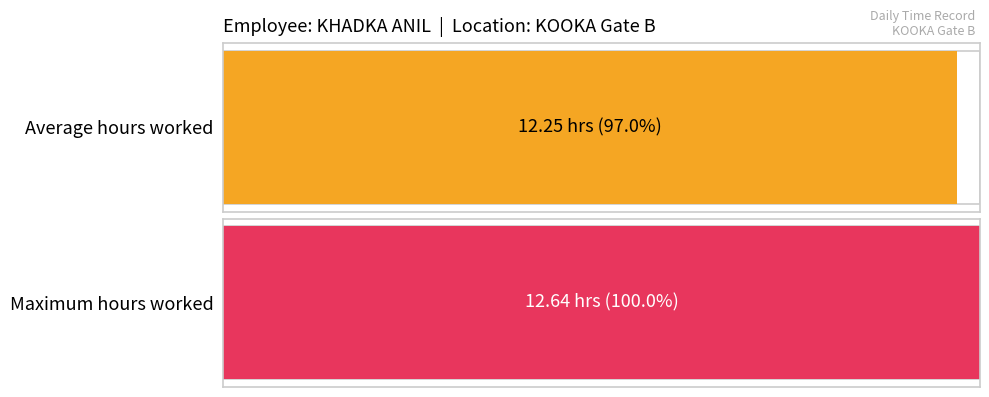

What is the average value?

12.3